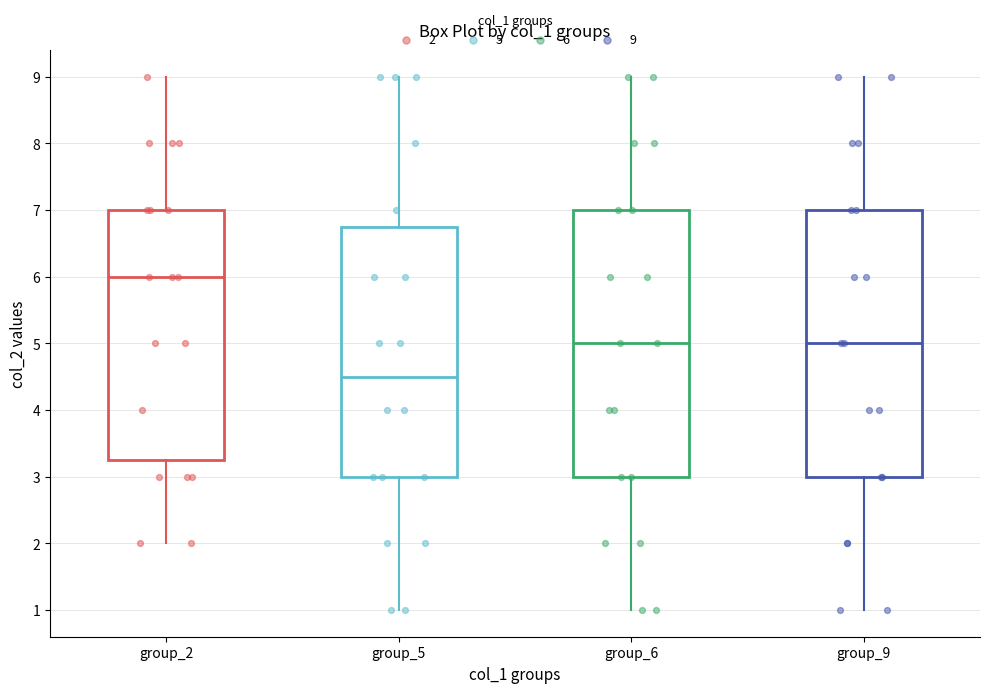

Where is the lower edge of the box for group_2 on the y-axis? The values are not printed on the chart, so give them approximately, as read against the axis.

3.3